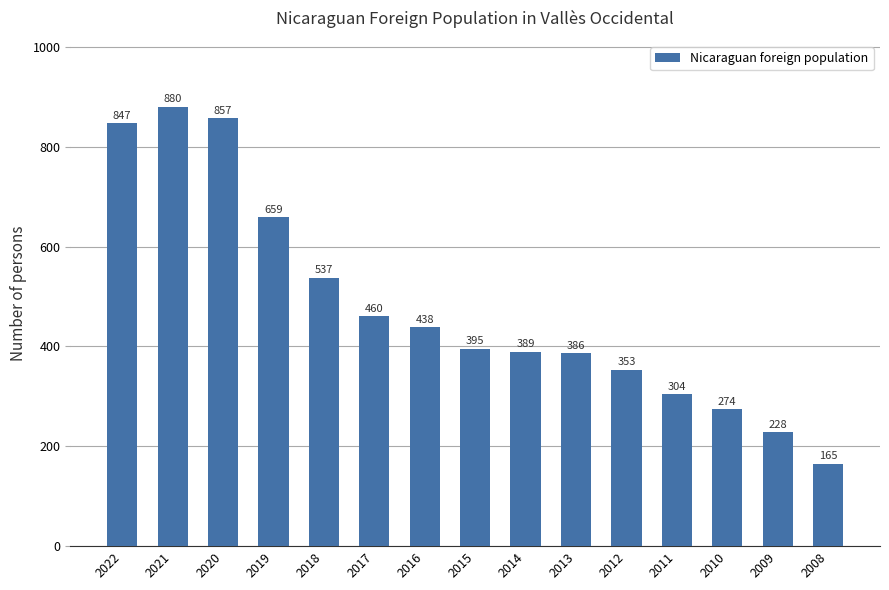

List the labels in order of value, largest first.

2021, 2020, 2022, 2019, 2018, 2017, 2016, 2015, 2014, 2013, 2012, 2011, 2010, 2009, 2008